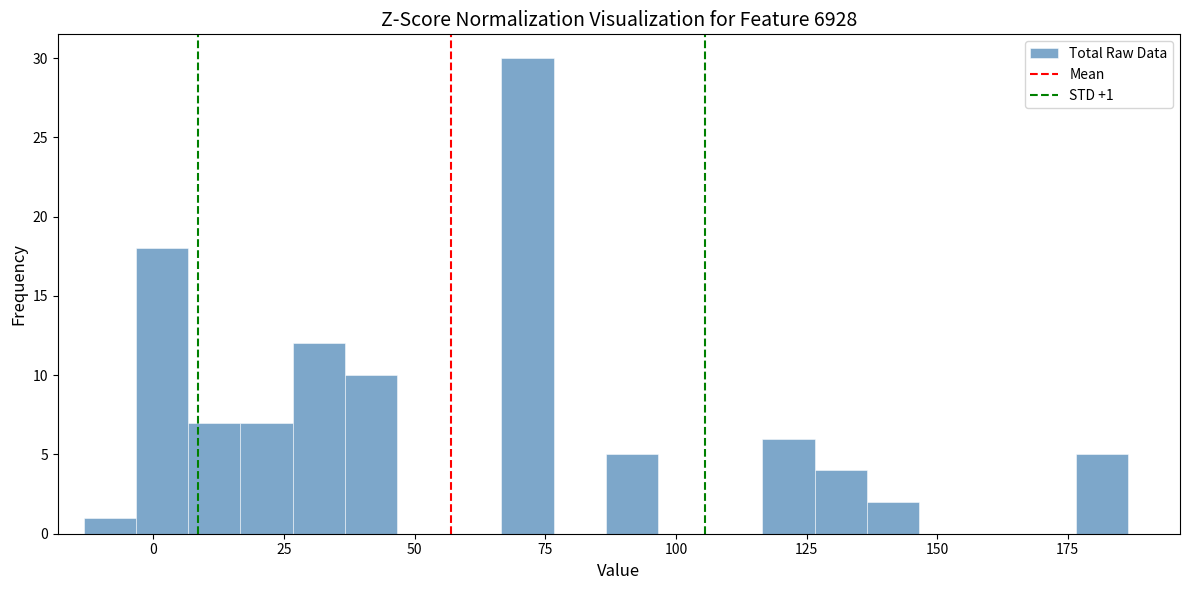

Around what value on the x-axis is the tallest bar? Give the approximate position of its centre, as read against the axis.

70